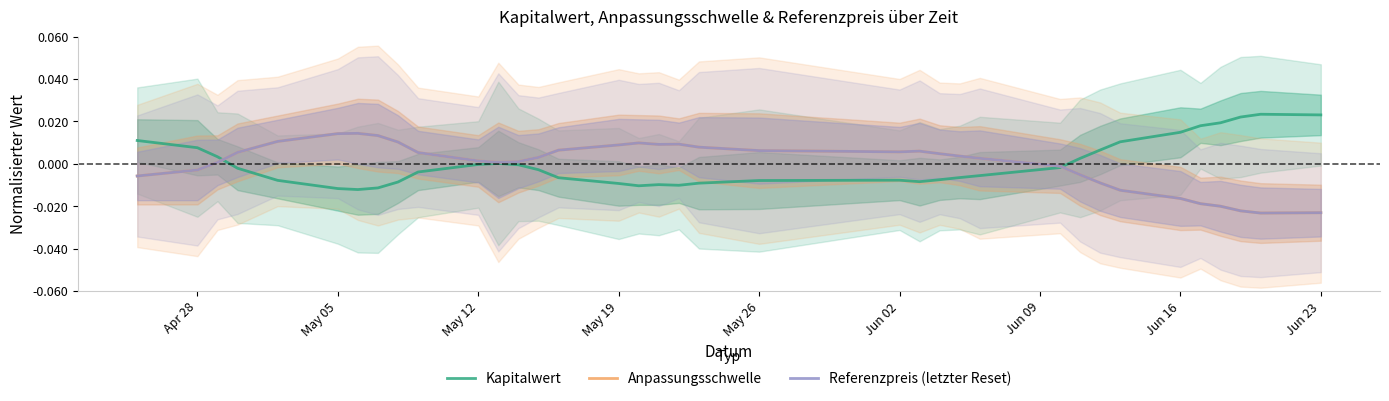

Where does the Kapitalwert series first go above 0?

Apr 28